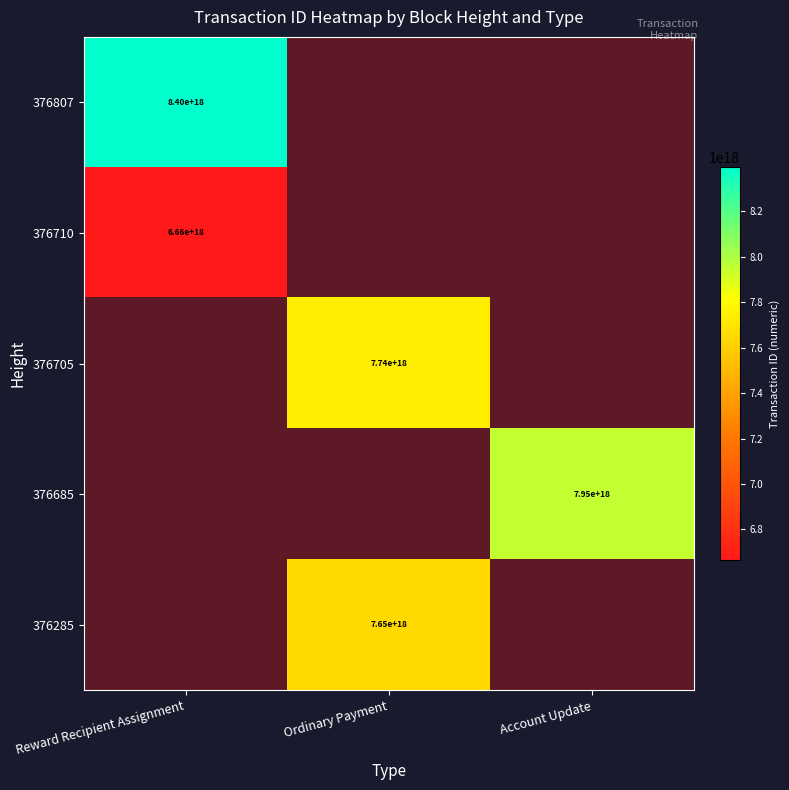

The 376685 series shows 7950000000000000000 at Account Update. True or false?

True